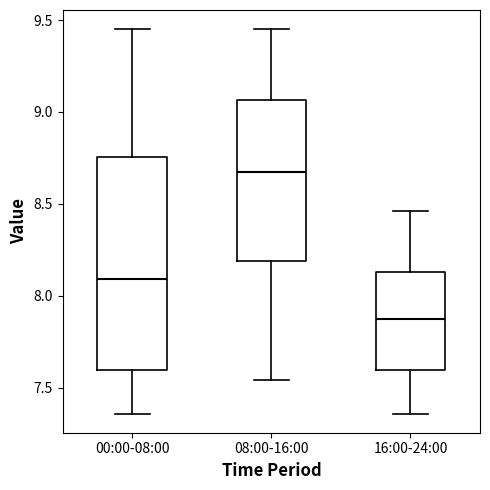

Which box has the highest median line?

08:00-16:00